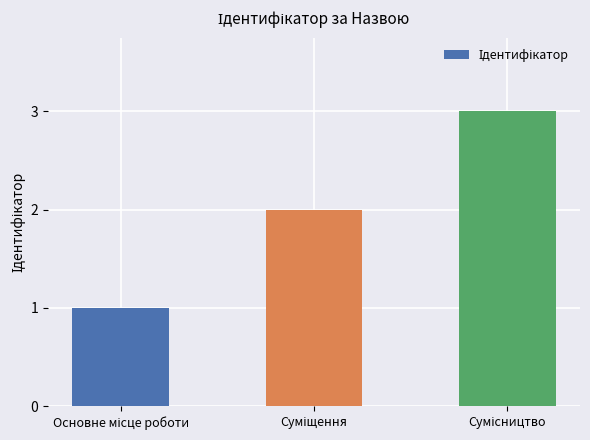

What is the sum of all values?

6